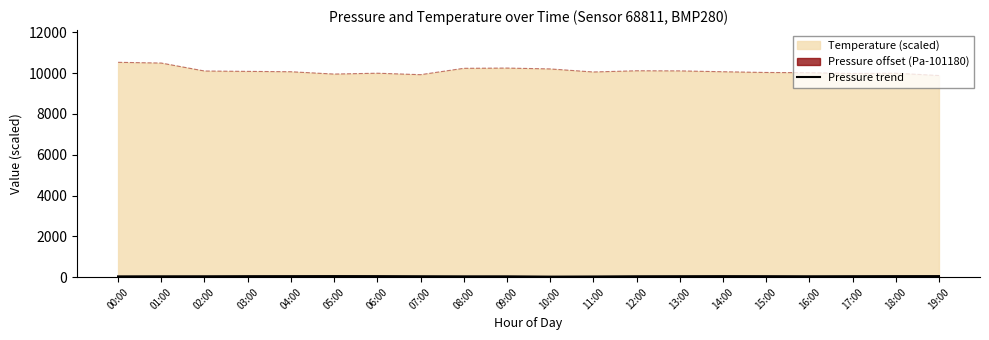

Is it true that the value at 01:00 is 40.9?

True